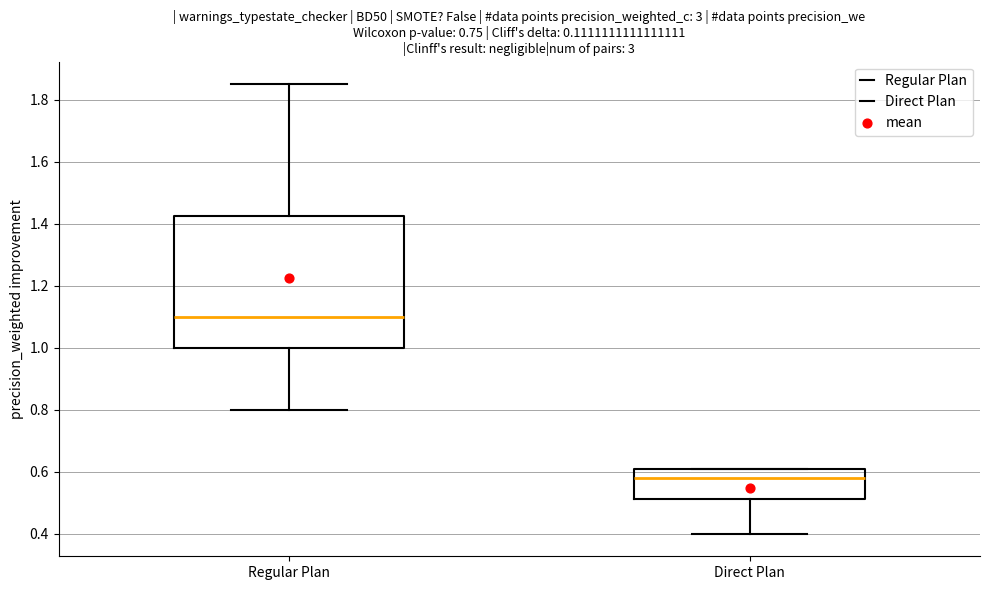

Which box is the tallest, from its lower edge to its upper edge?

Regular Plan